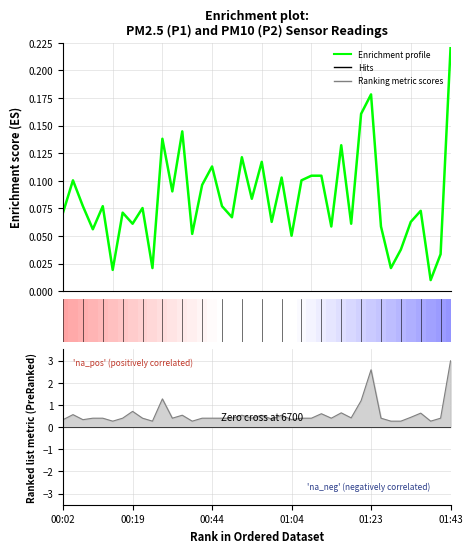

What is the average value?

0.1